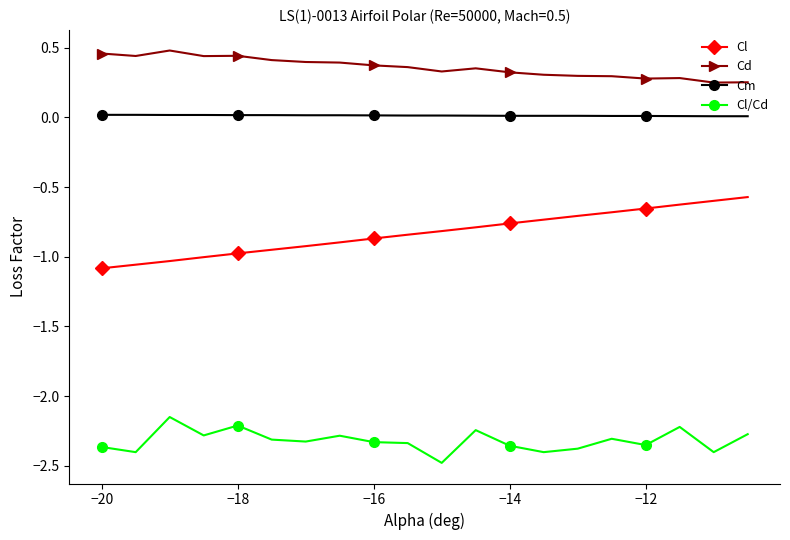

Which series has the widest spread of values?

Cl